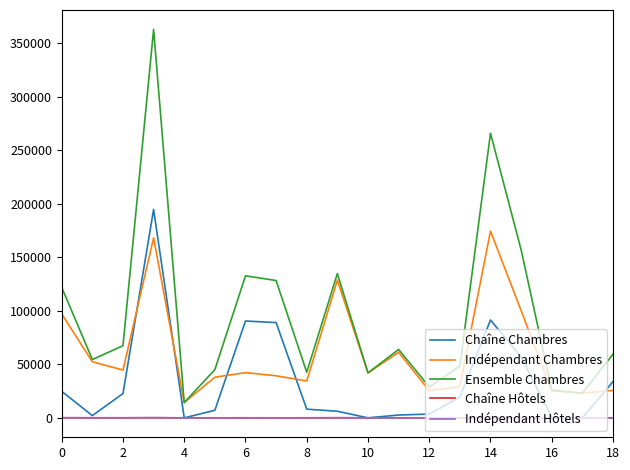

What is the difference between the second highest and minimum values in the Ensemble Chambres series?

251492